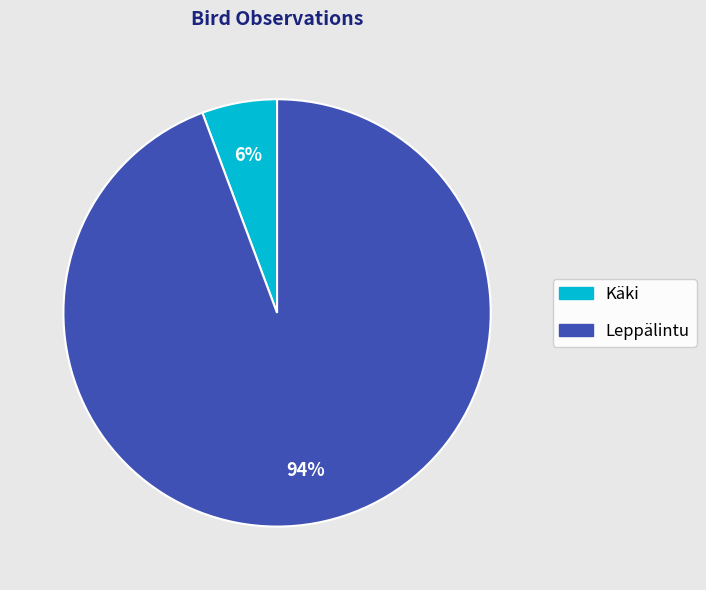

Is it true that Käki is 6% of the pie?

True